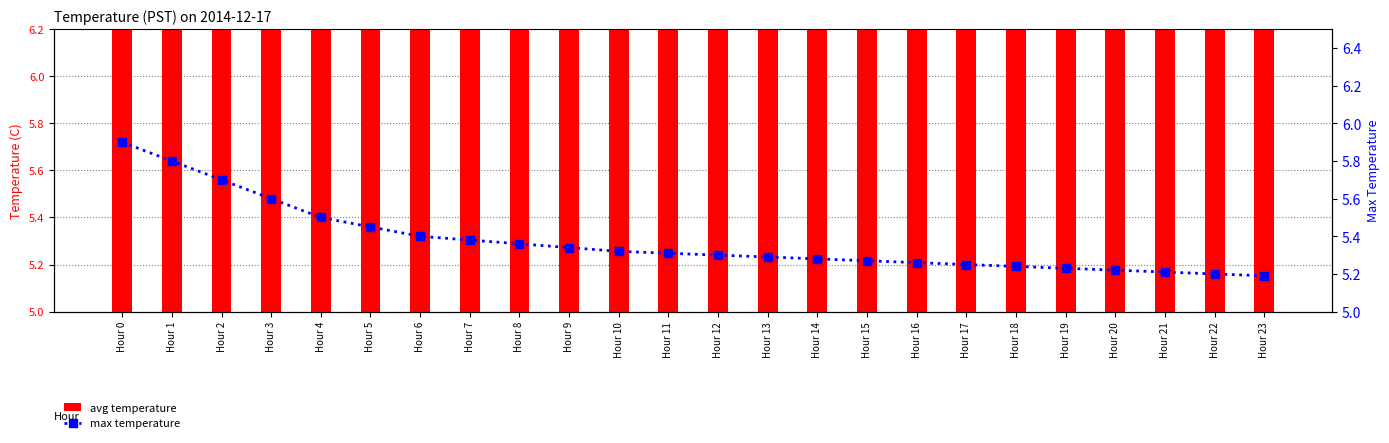

Is the value of avg temperature at Hour 7 greater than the value of max temperature at Hour 15?

Yes